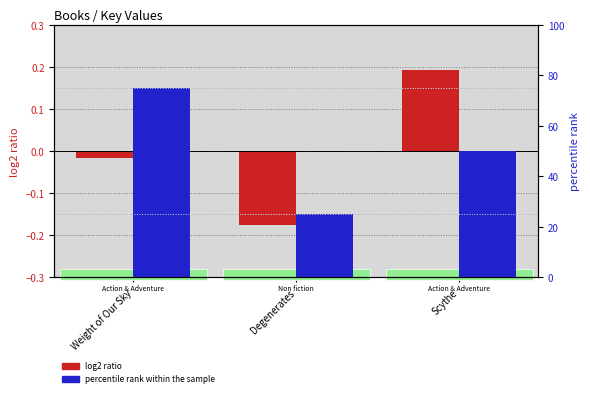

The value of percentile rank within the sample at Degenerates is 8.5. True or false?

False